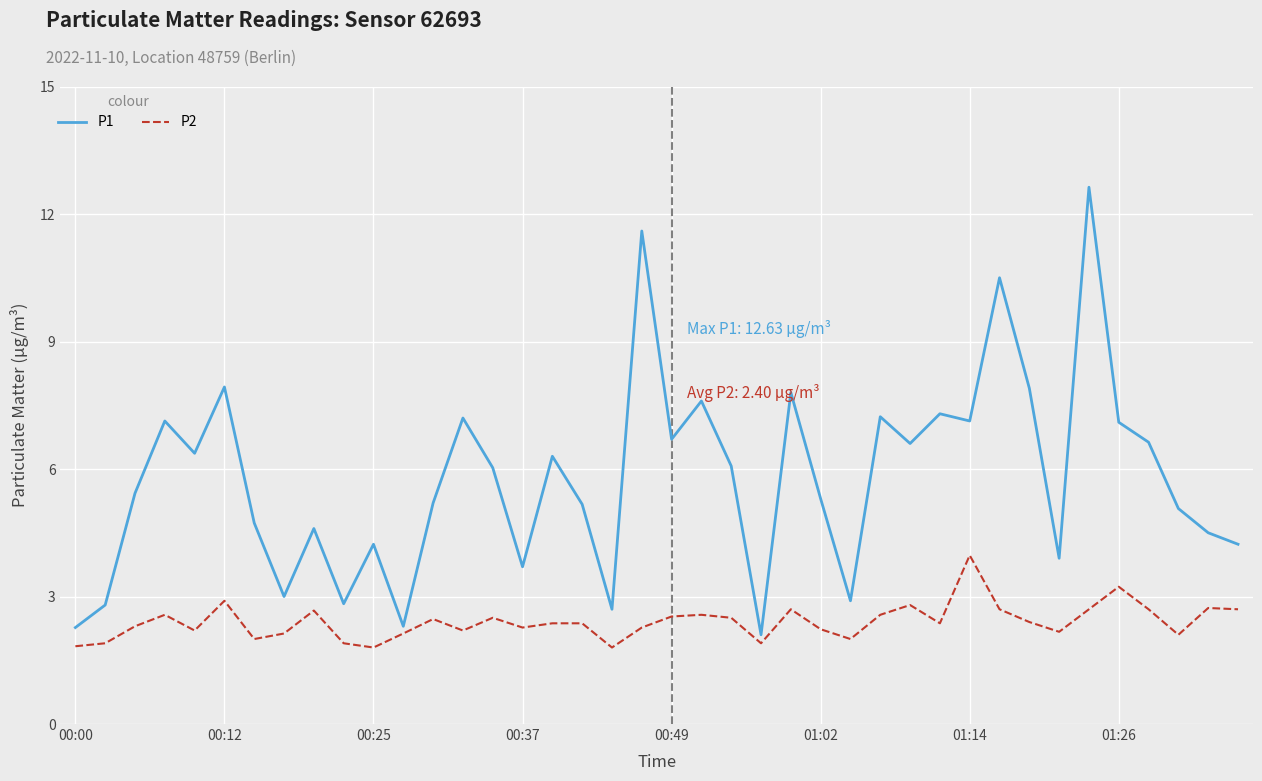

What is the maximum value shown in the chart?

12.6